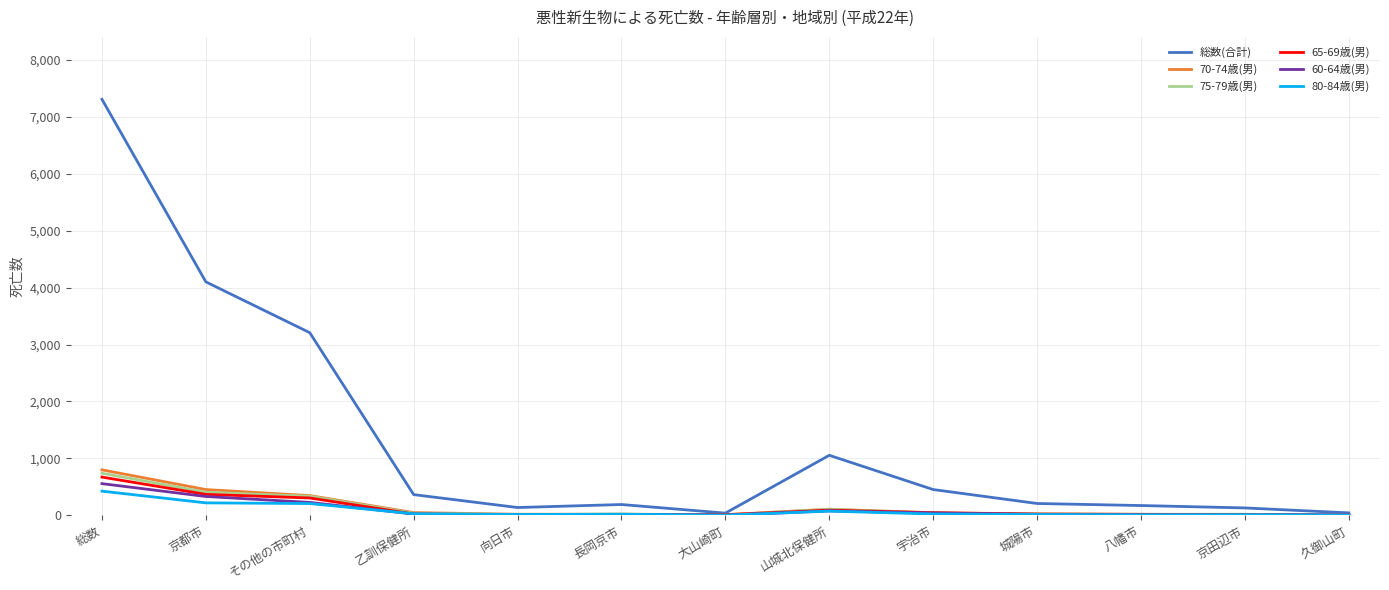

At which category does the chart reach its peak across all series?

総数